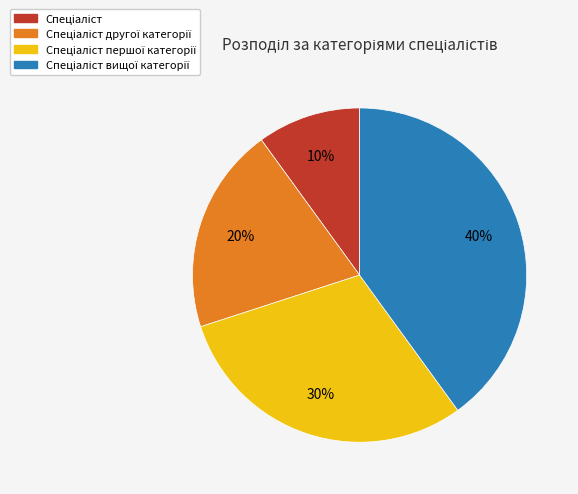

To the nearest percent, what is the average slice percentage?

25%